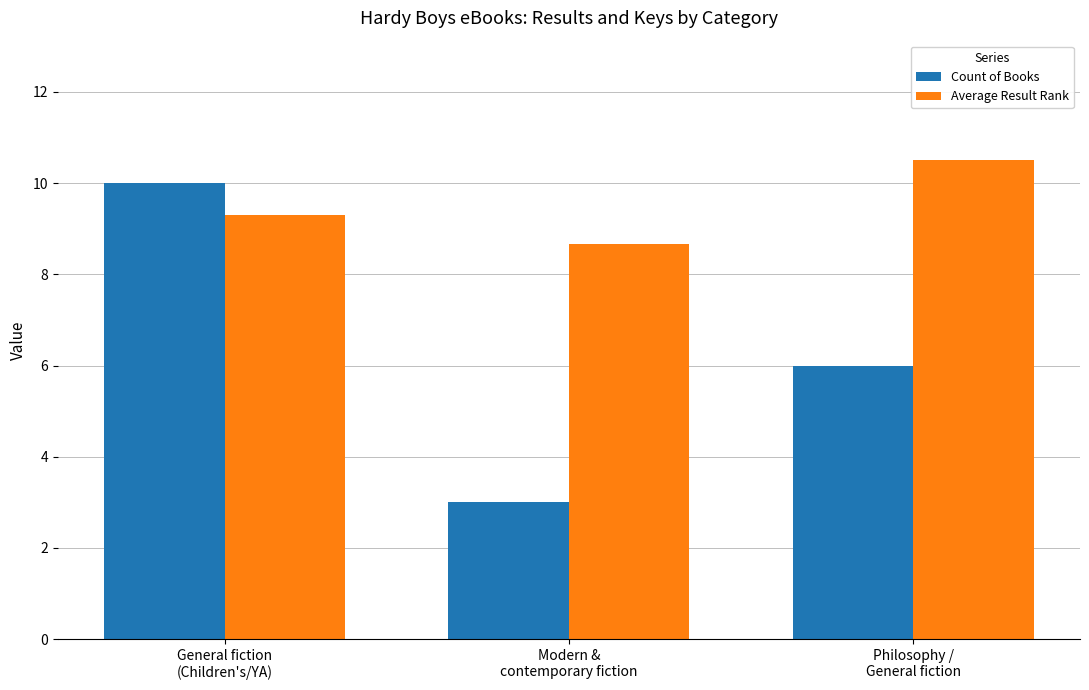

Which series changed the most between Modern &
contemporary fiction and Philosophy /
General fiction?

Count of Books